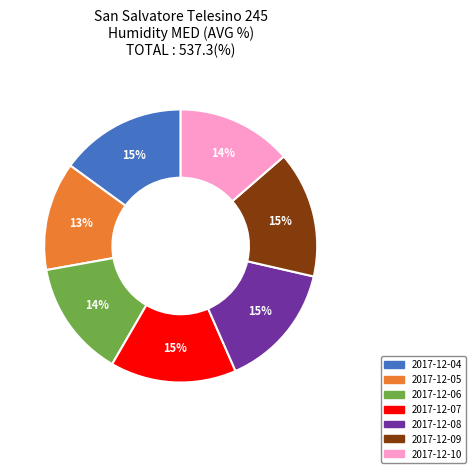

To the nearest percent, what is the average slice percentage?

14%